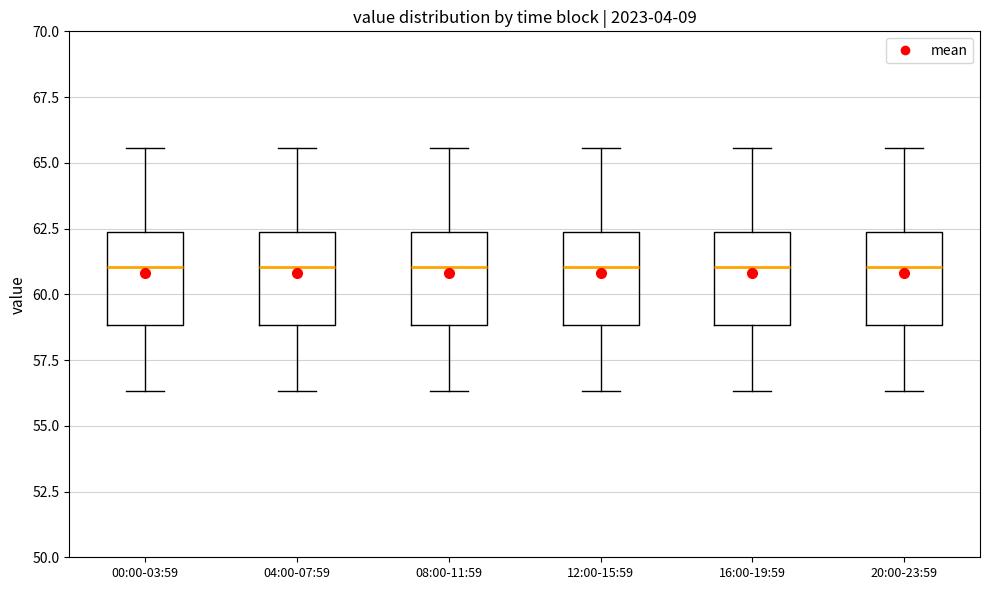

Reading left to right, read every box against the y-axis: the position of its median line, the range the box covers, and the ends of its whiskers. The values are not printed on the chart, so give them approximately, as read against the axis.

00:00-03:59: median 61.0, box 59.0 to 62.5, whiskers 56.5 to 65.5
04:00-07:59: median 61.0, box 59.0 to 62.5, whiskers 56.5 to 65.5
08:00-11:59: median 61.0, box 59.0 to 62.5, whiskers 56.5 to 65.5
12:00-15:59: median 61.0, box 59.0 to 62.5, whiskers 56.5 to 65.5
16:00-19:59: median 61.0, box 59.0 to 62.5, whiskers 56.5 to 65.5
20:00-23:59: median 61.0, box 59.0 to 62.5, whiskers 56.5 to 65.5